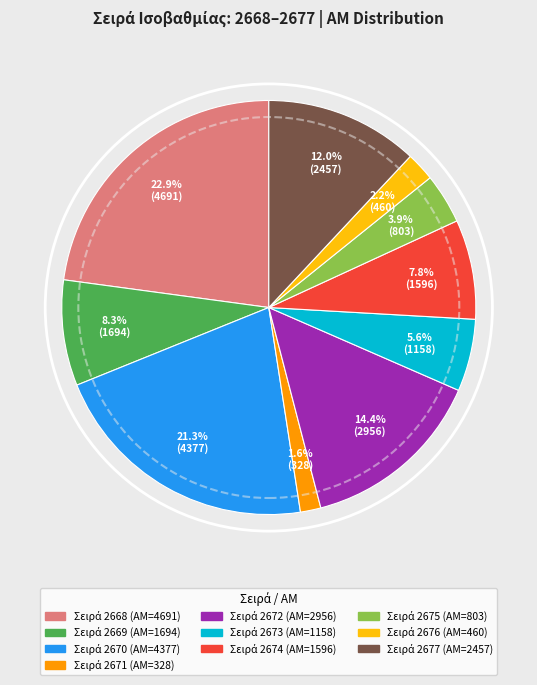

Does any single category account for the majority?

No